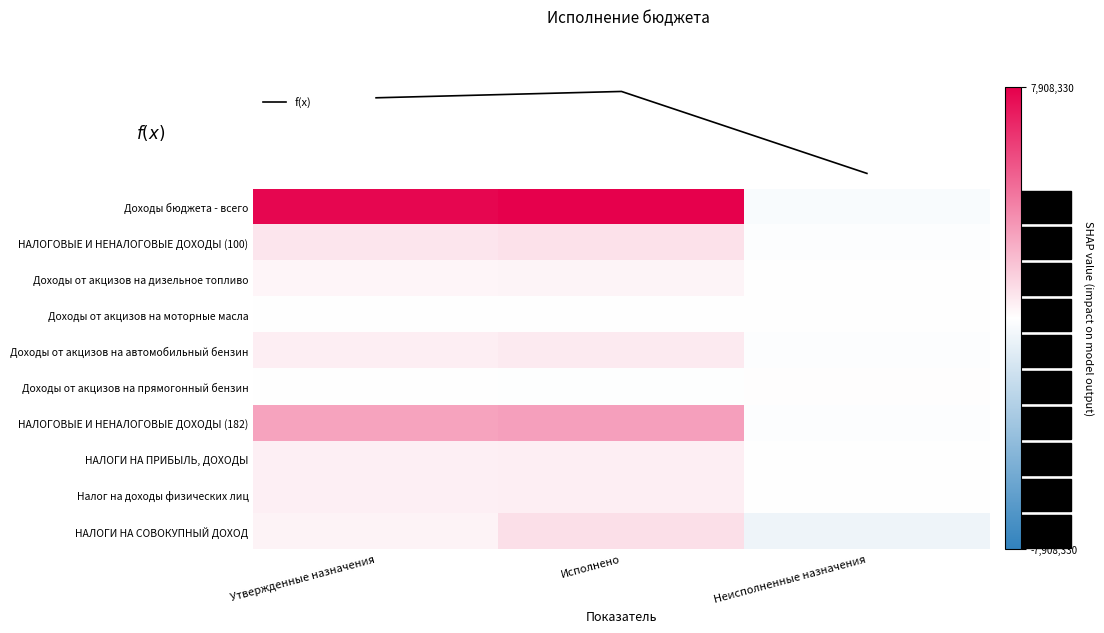

At which label does НАЛОГОВЫЕ И НЕНАЛОГОВЫЕ ДОХОДЫ (100) first exceed 802000?

Исполнено